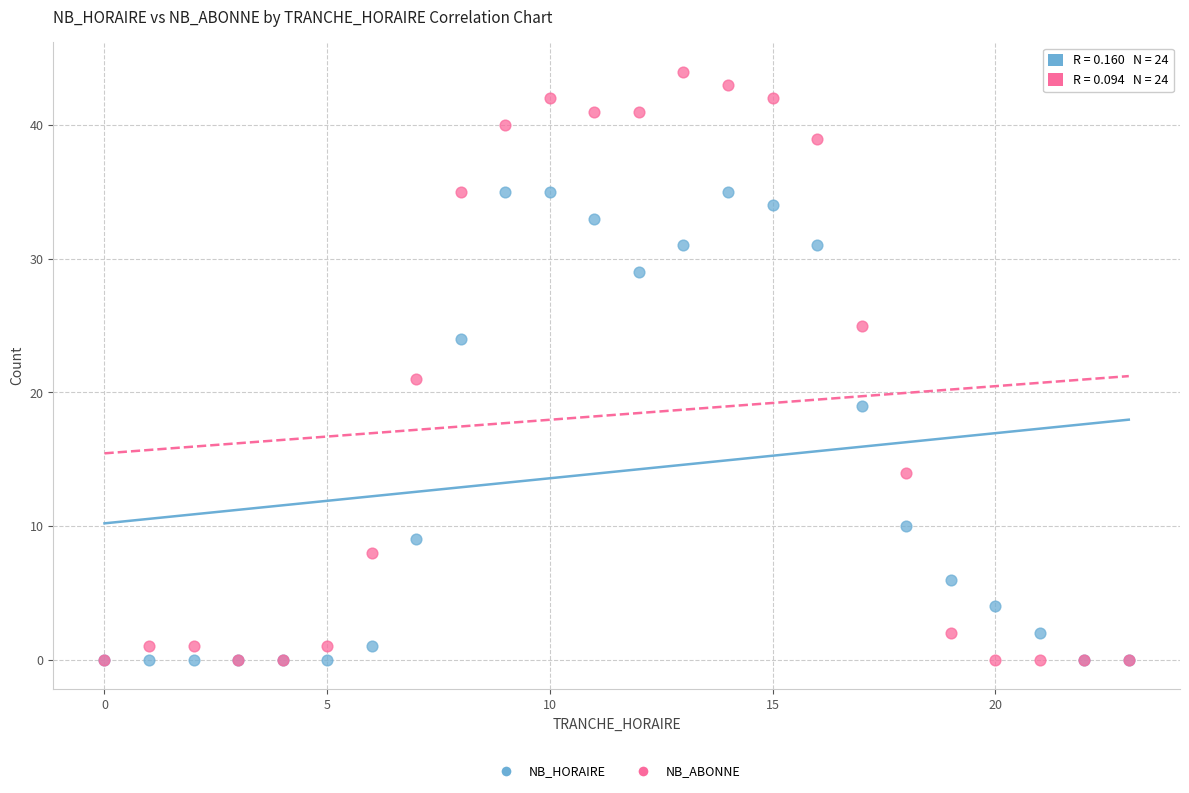

Which series has the widest spread of Y values?

NB_ABONNE